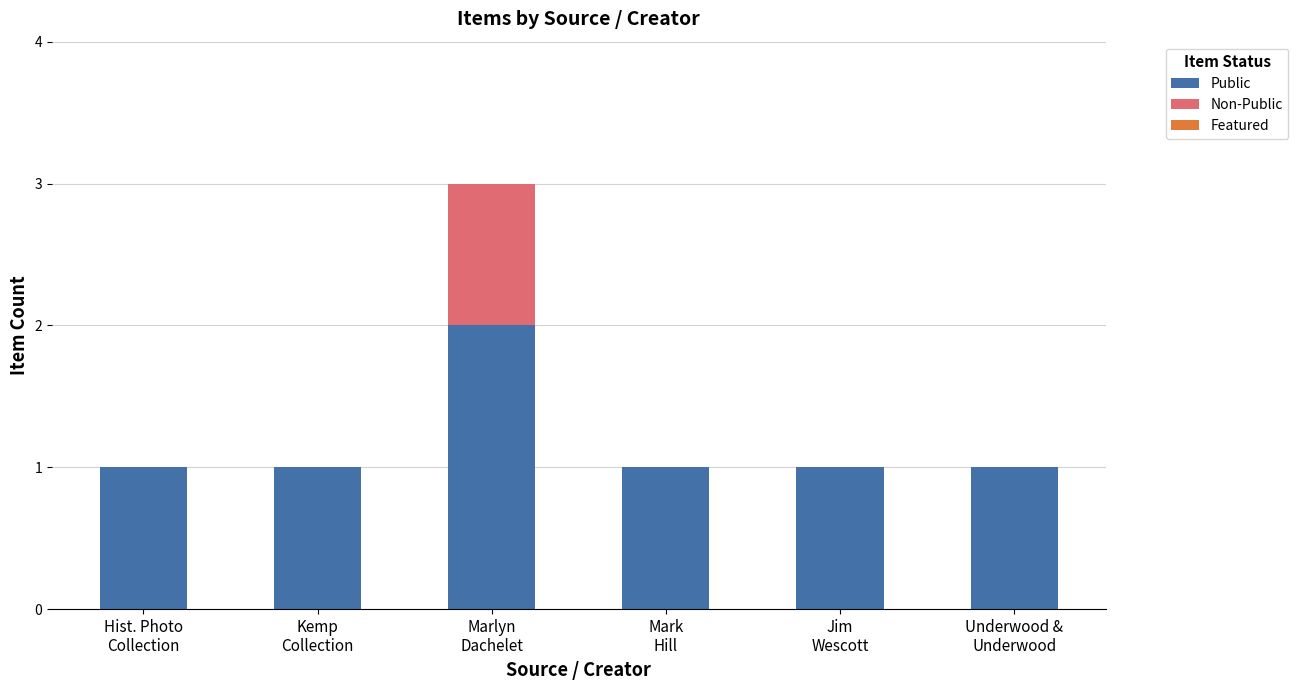

What is the sum of all Public values?

7